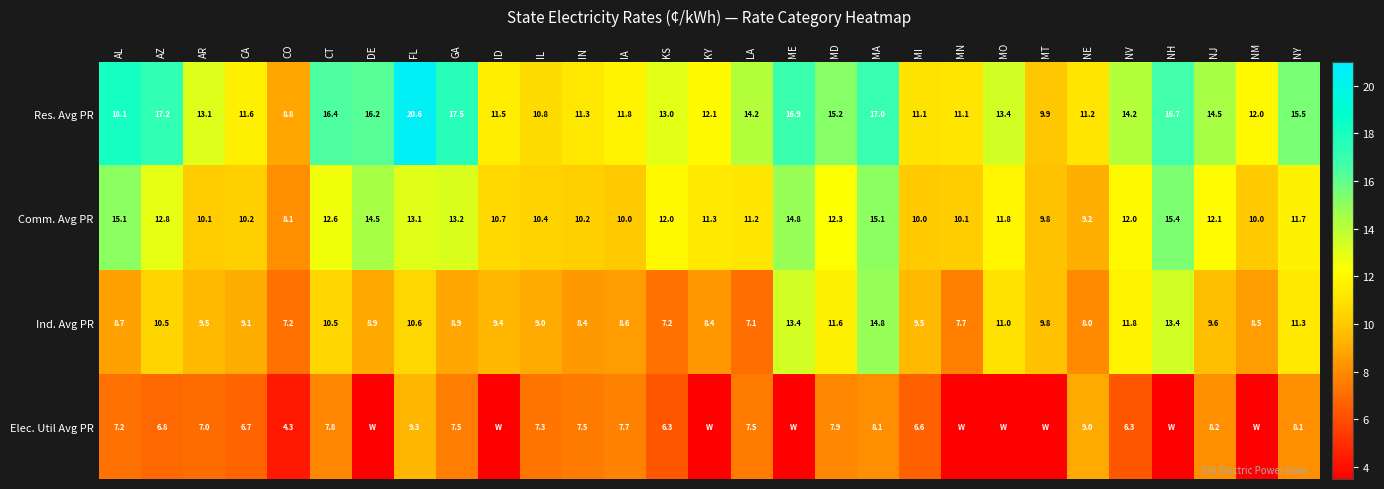

What is the total value across all series at MD?

47.0